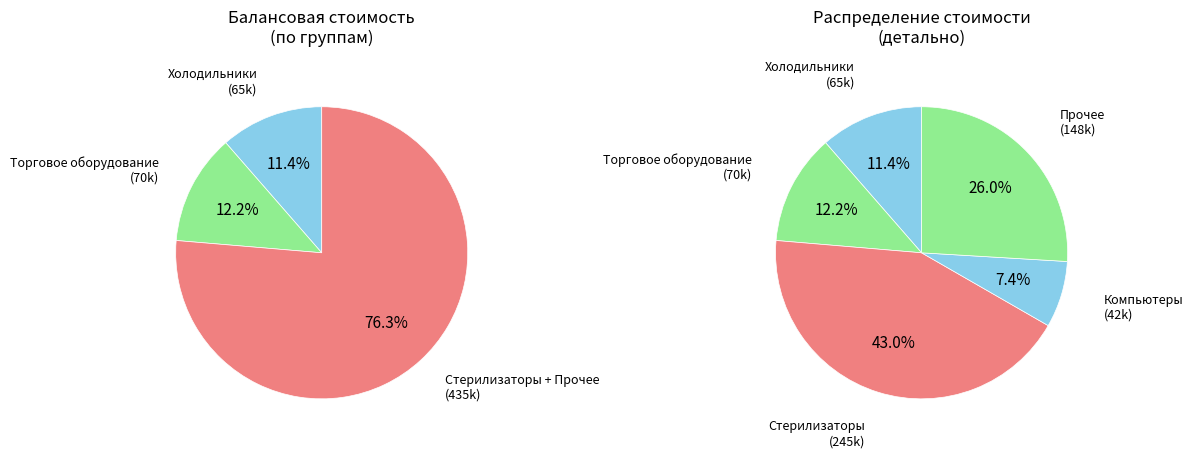

Does Витрина (26) account for over 50% of the chart?

No